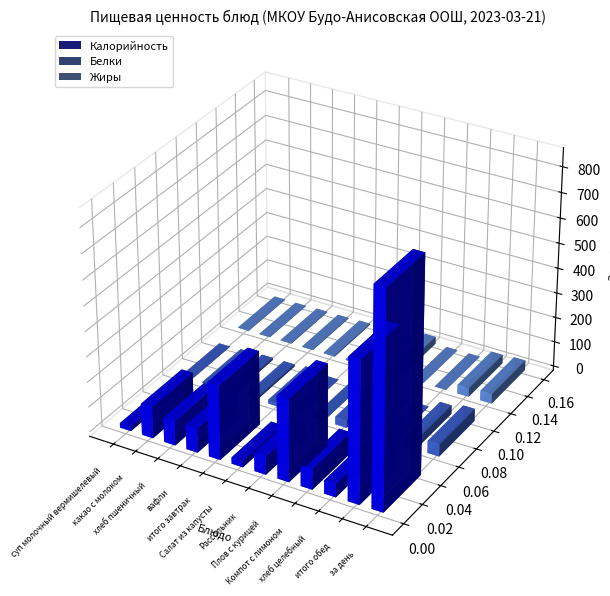

Rank the series by their maximum value, from highest to lowest.

Калорийность, Белки, Жиры